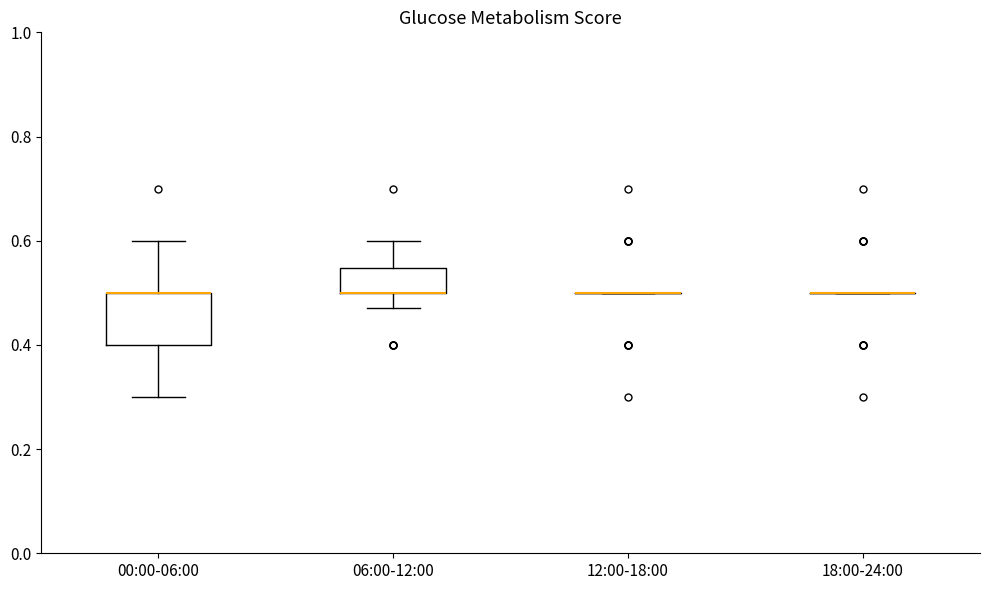

Where does the lower whisker of the box for 00:00-06:00 end on the y-axis? The values are not printed on the chart, so give them approximately, as read against the axis.

0.30